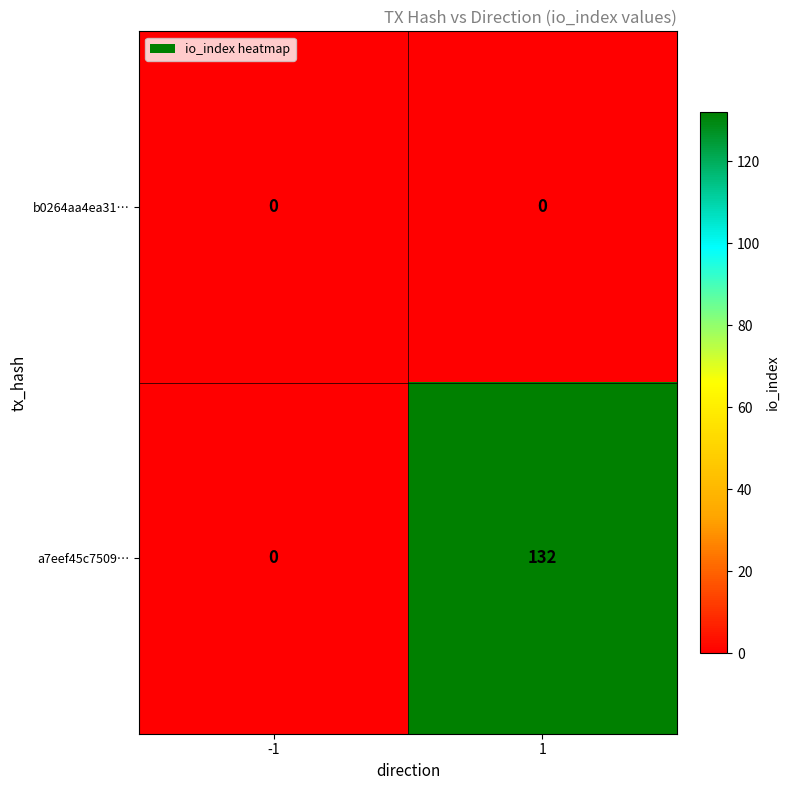

At which category does the chart reach its peak across all series?

1